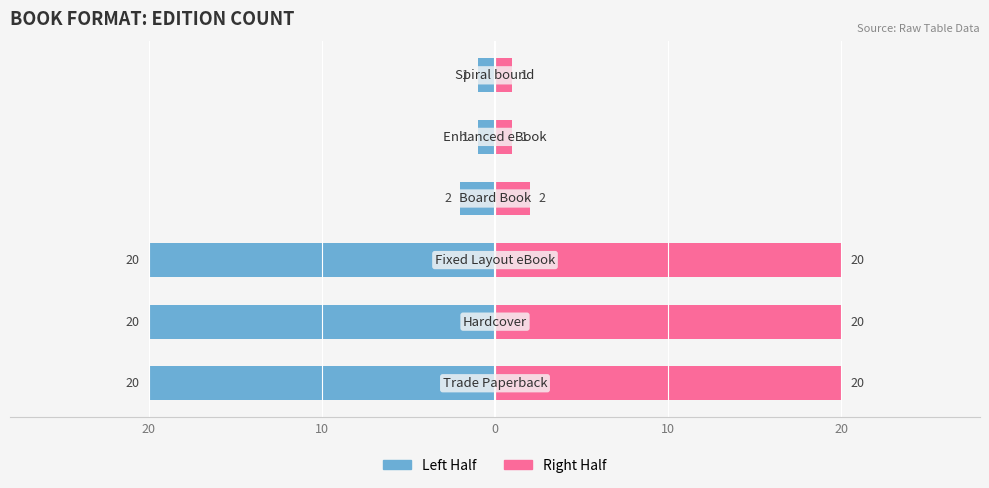

How many data points in Left Half are less than 20?

3